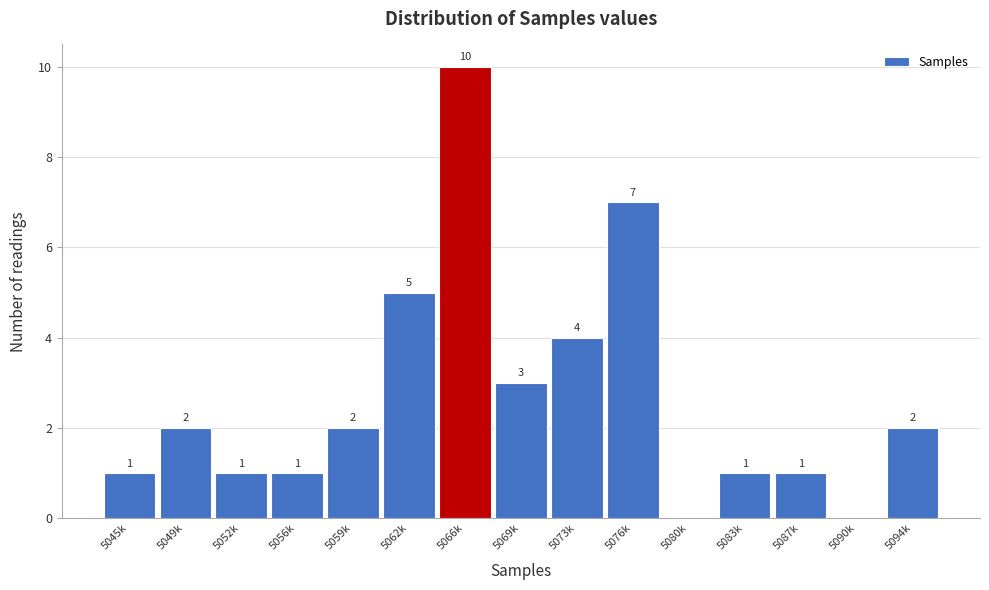

Reading right to left, extract all data points from this chart.

5094k=2	5090k=0	5087k=1	5083k=1	5080k=0	5076k=7	5073k=4	5069k=3	5066k=10	5062k=5	5059k=2	5056k=1	5052k=1	5049k=2	5045k=1